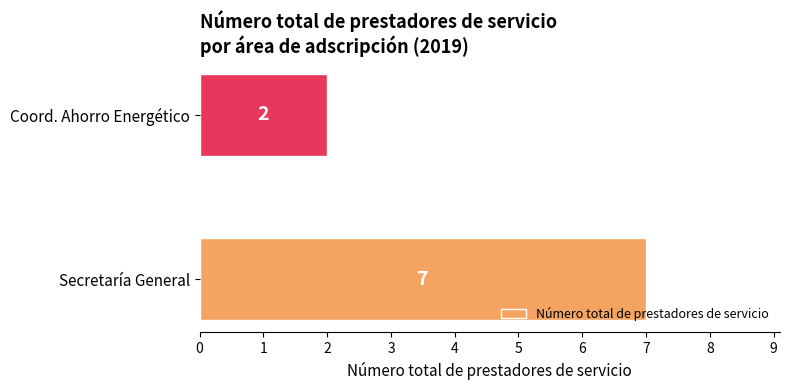

Between Secretaría General and Coord. Ahorro Energético, which is larger?

Secretaría General